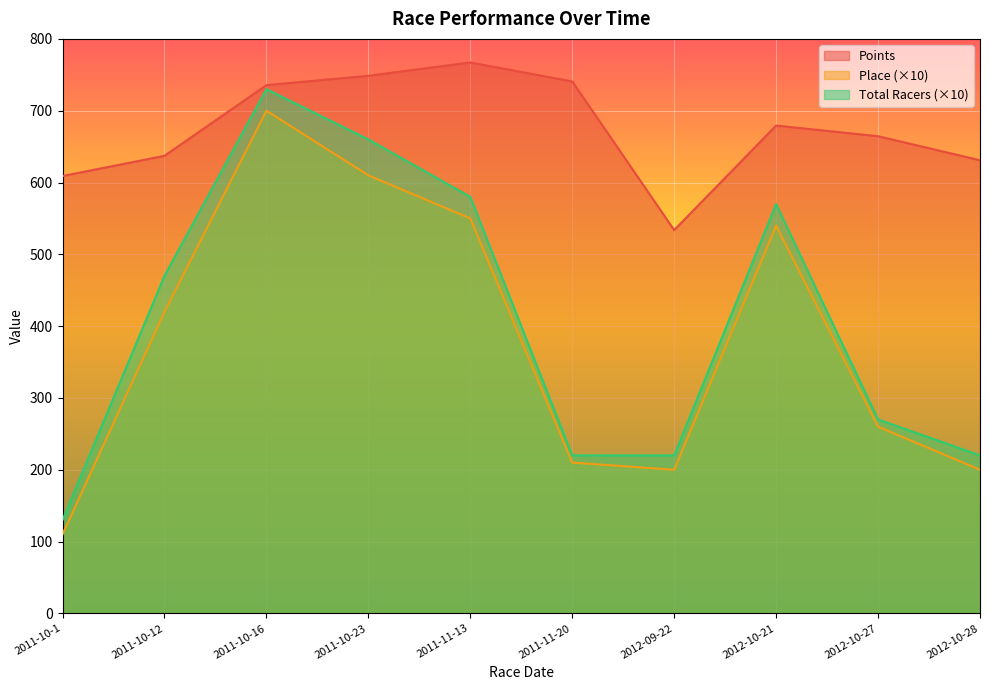

What is the difference between the Place values at 2012-09-22 and 2011-10-12?

220.0